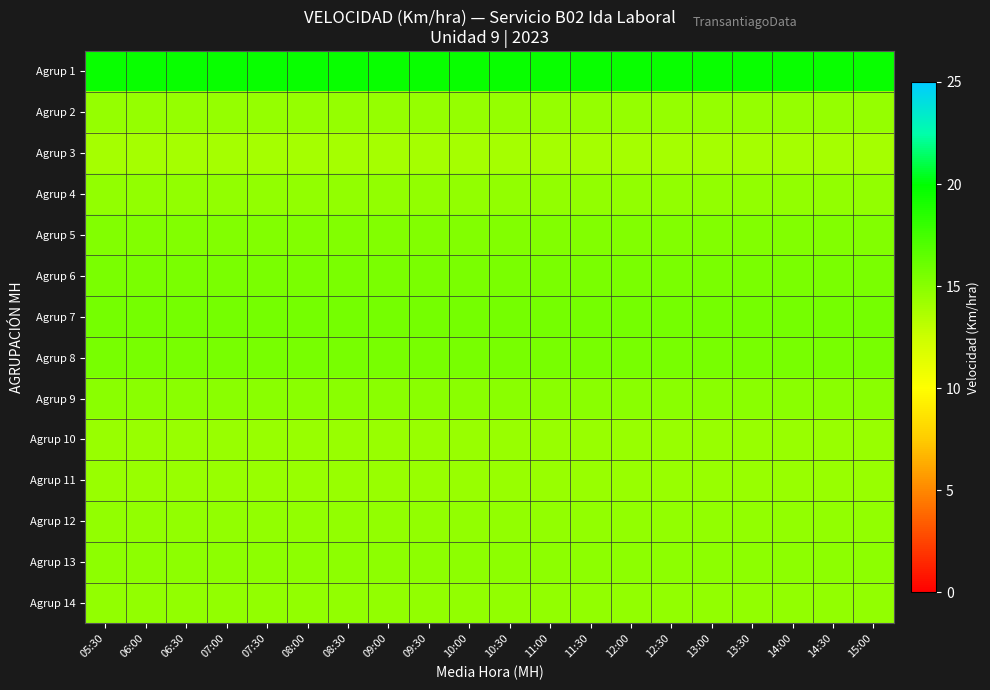

What is the total value across all series at 06:30?

212.5